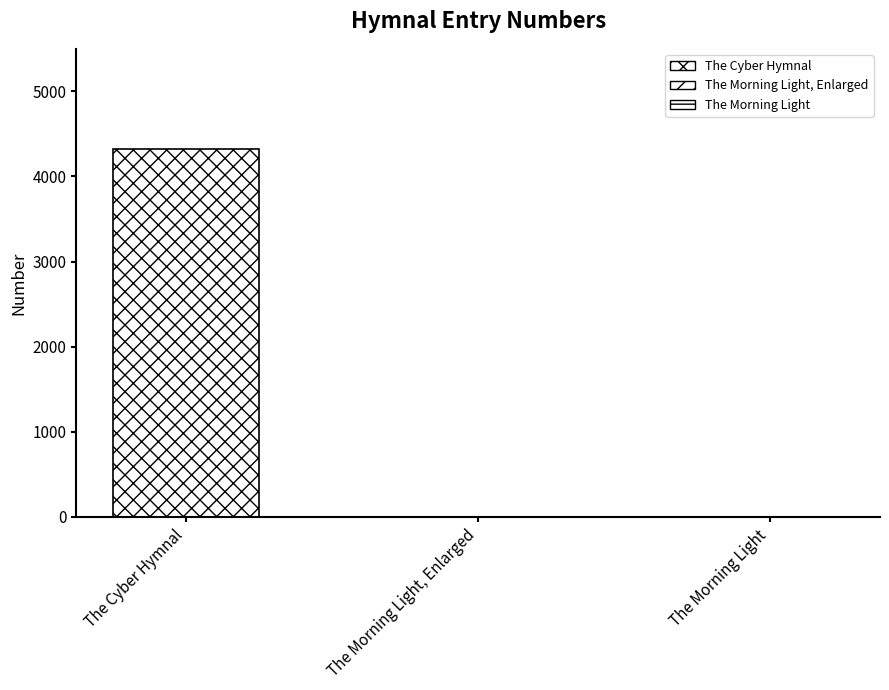

What is the label of the 1st bar from the left?

The Cyber Hymnal